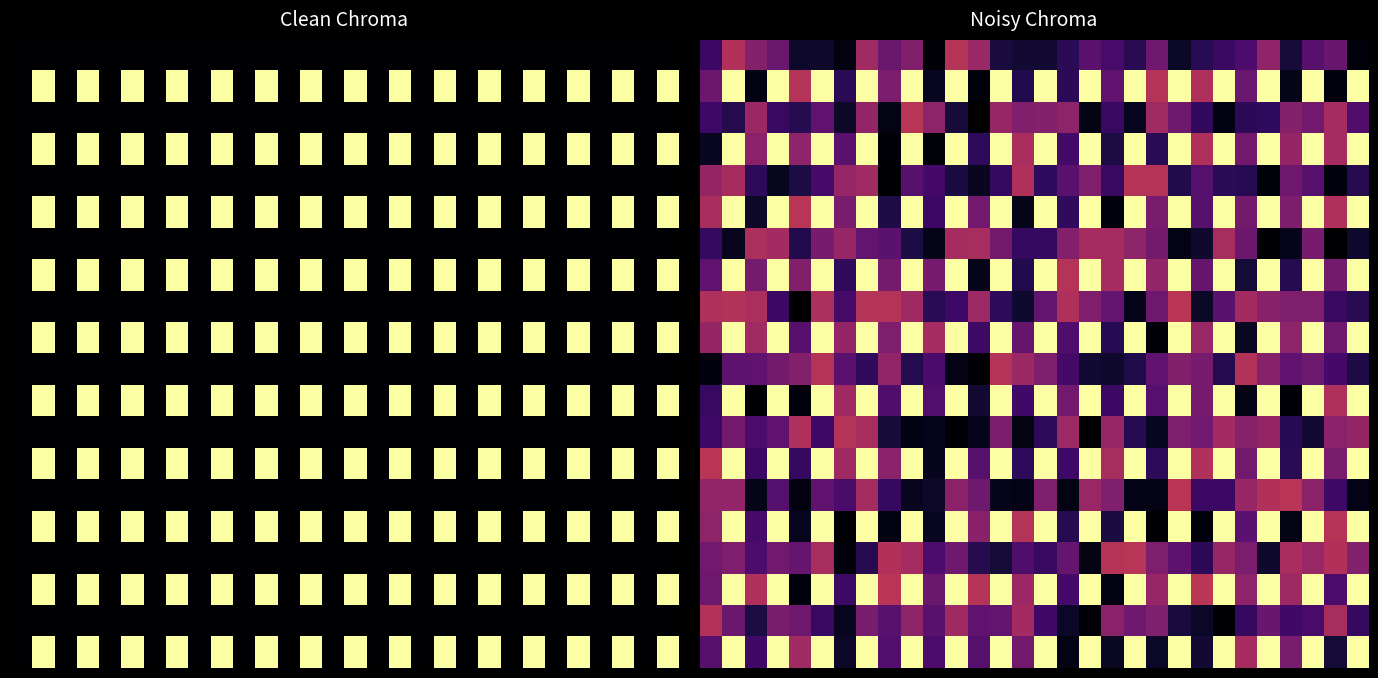

How many categories are shown in the chart?

30